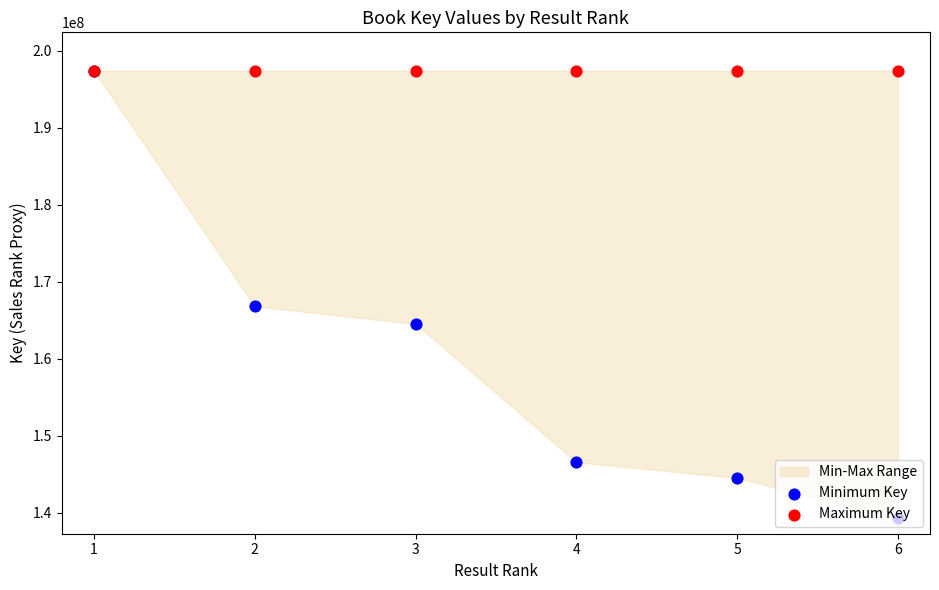

Which series has the largest total across all categories?

Maximum Key